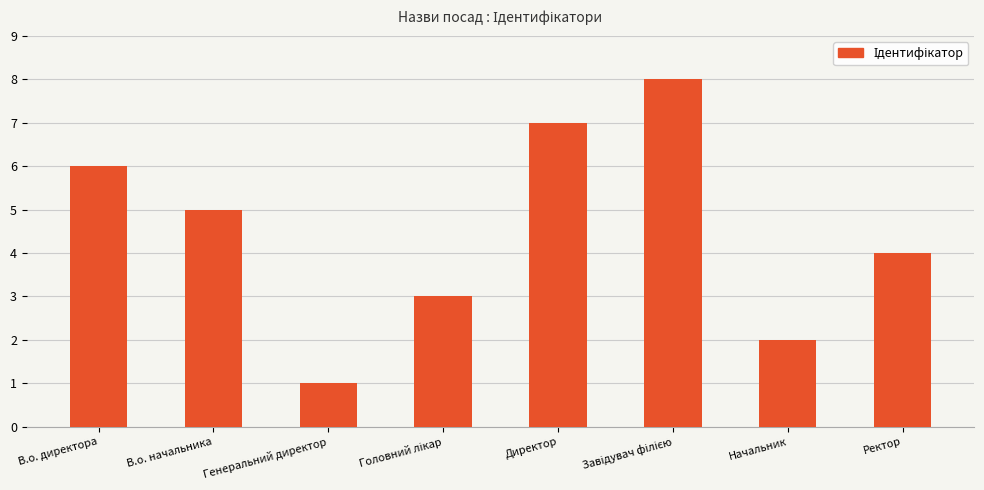

Count the number of categories in the chart.

8